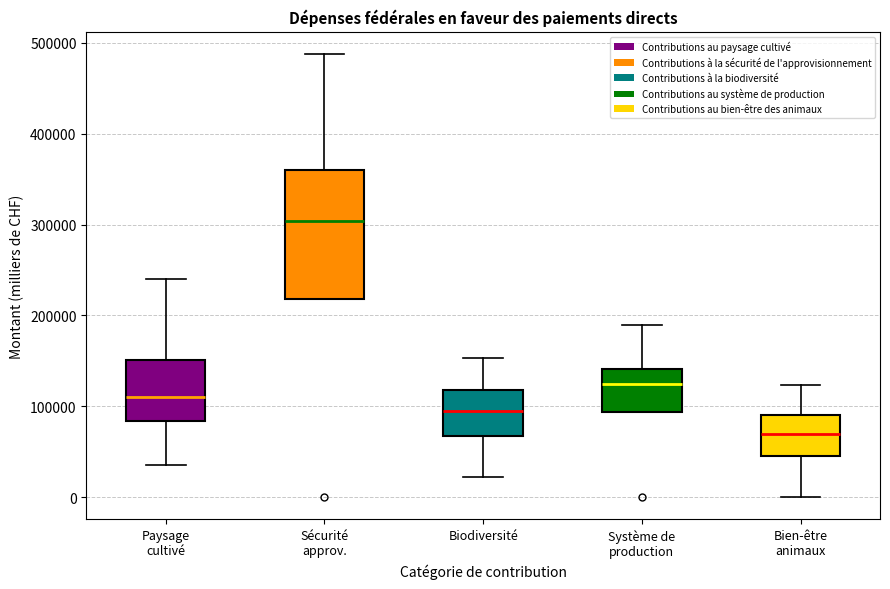

Reading left to right, transcribe this box plot: for each box, give where its median line is, the range the box spans, and where its two whiskers end, as read against the y-axis. The values are not printed on the chart, so give them approximately, as read against the axis.

Paysage cultivé: median 110000, box 80000 to 150000, whiskers 40000 to 240000
Sécurité approv.: median 300000, box 220000 to 360000, whiskers 220000 to 490000
Biodiversité: median 90000, box 70000 to 120000, whiskers 20000 to 150000
Système de production: median 120000, box 90000 to 140000, whiskers 90000 to 190000
Bien-être animaux: median 70000, box 50000 to 90000, whiskers 0 to 120000